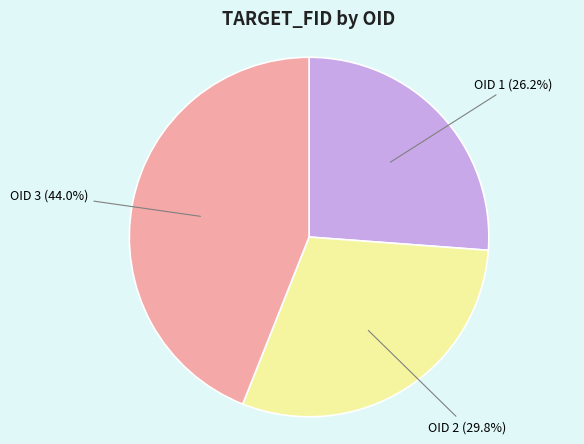

Is it true that OID 2 is 30% of the pie?

True